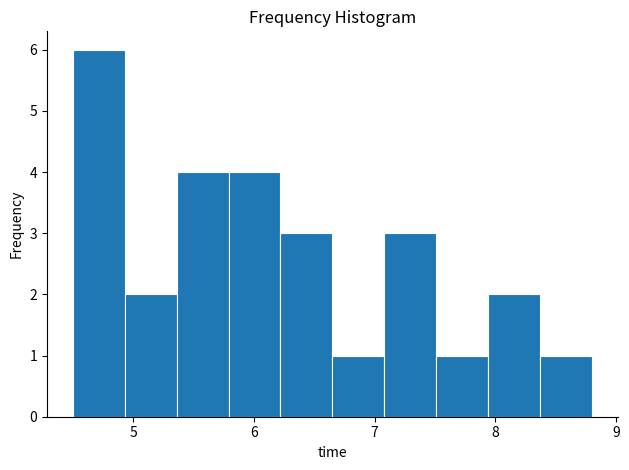

What is the height of the bar covering 6.22 to 6.65 on the x-axis? Neither the bar edges nor the heights are printed on the chart, so give them approximately, as read against the axes.

3